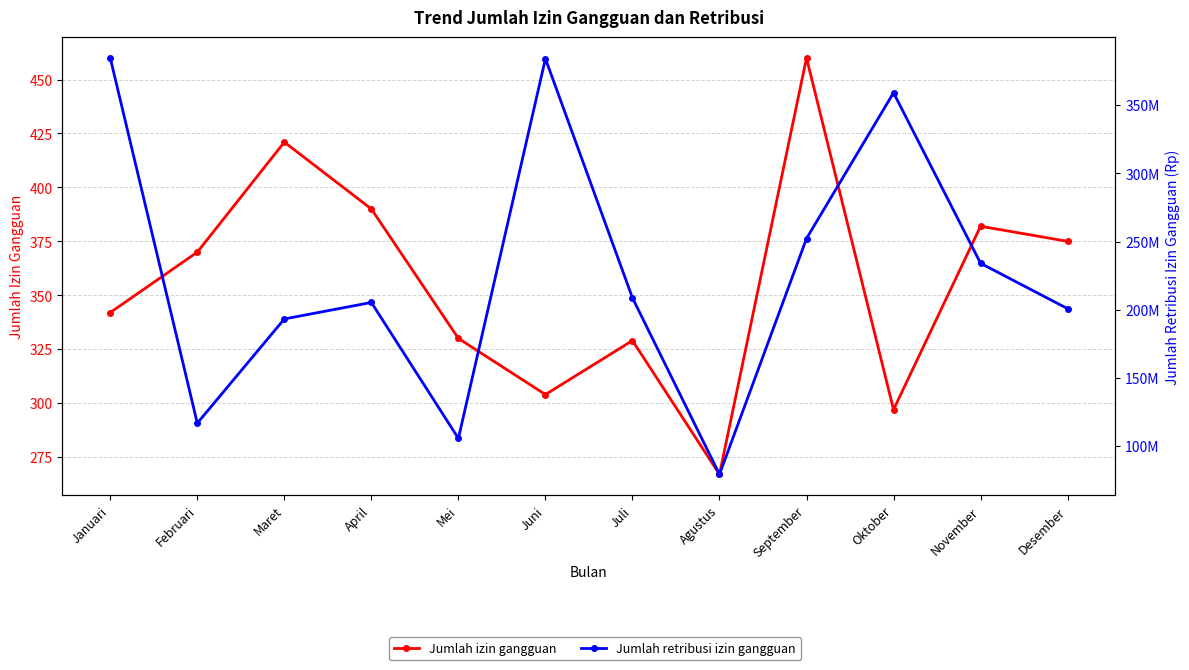

At Juli, list the series in order from smallest to largest.

Jumlah izin gangguan, Jumlah retribusi izin gangguan